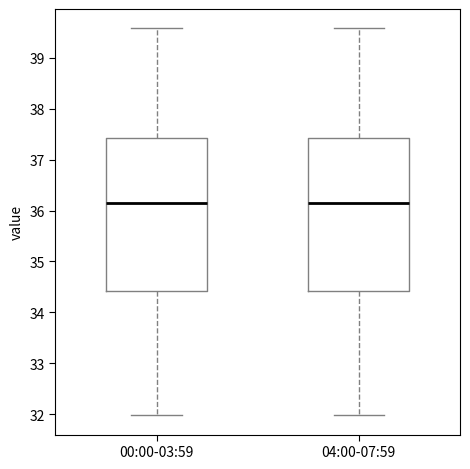

Reading left to right, read every box against the y-axis: the position of its median line, the range the box covers, and the ends of its whiskers. The values are not printed on the chart, so give them approximately, as read against the axis.

00:00-03:59: median 36.1, box 34.4 to 37.4, whiskers 32.0 to 39.6
04:00-07:59: median 36.1, box 34.4 to 37.4, whiskers 32.0 to 39.6